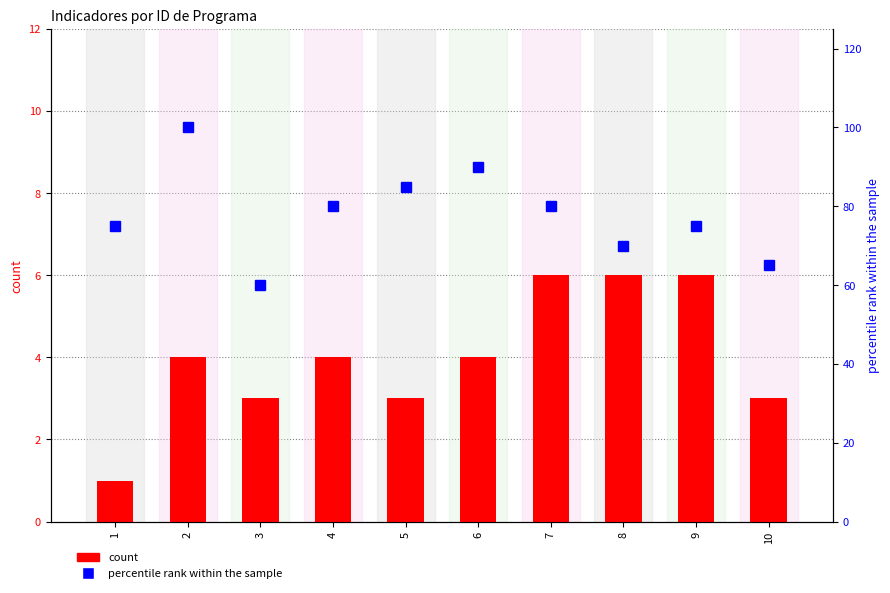

Which series changed the most between 4 and 5?

percentile rank within the sample